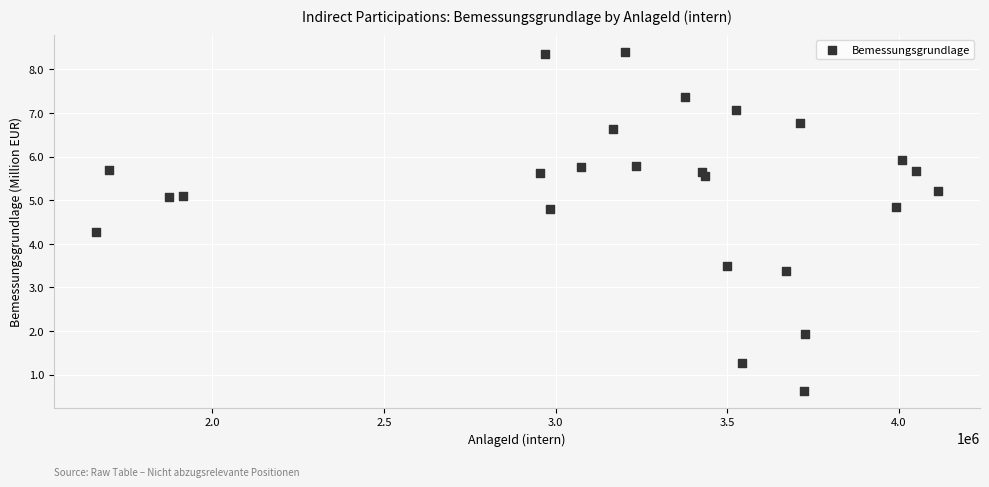

What Y value in the scatter plot is closest to 4?

4.3